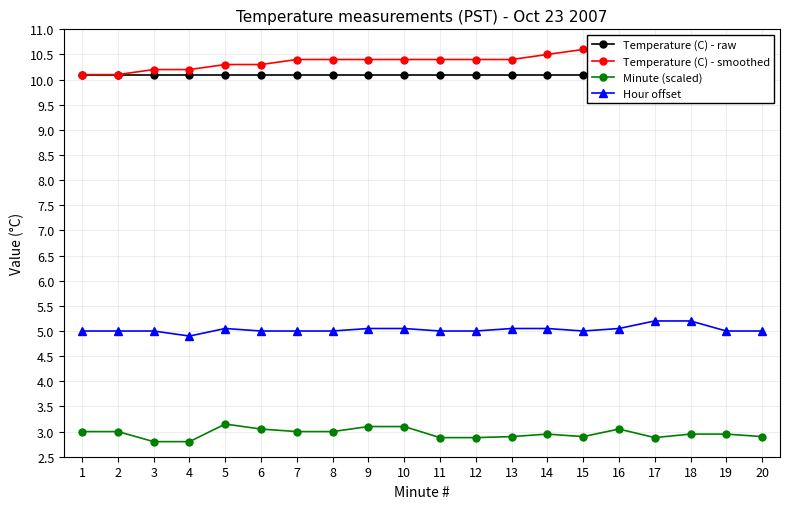

Rank the categories by Hour offset value from lowest to highest.

4, 1, 2, 3, 6, 7, 8, 11, 12, 15, 19, 20, 5, 9, 10, 13, 14, 16, 17, 18